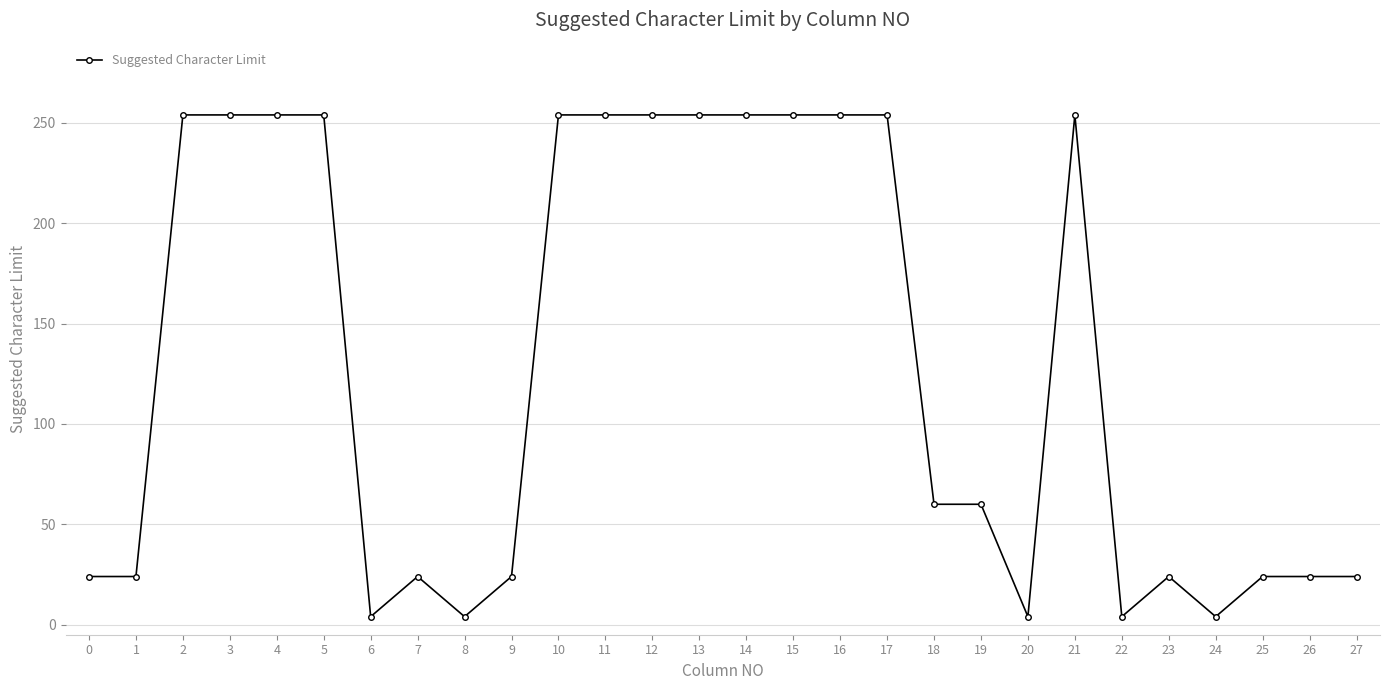

What is the difference between the maximum and minimum values?

250